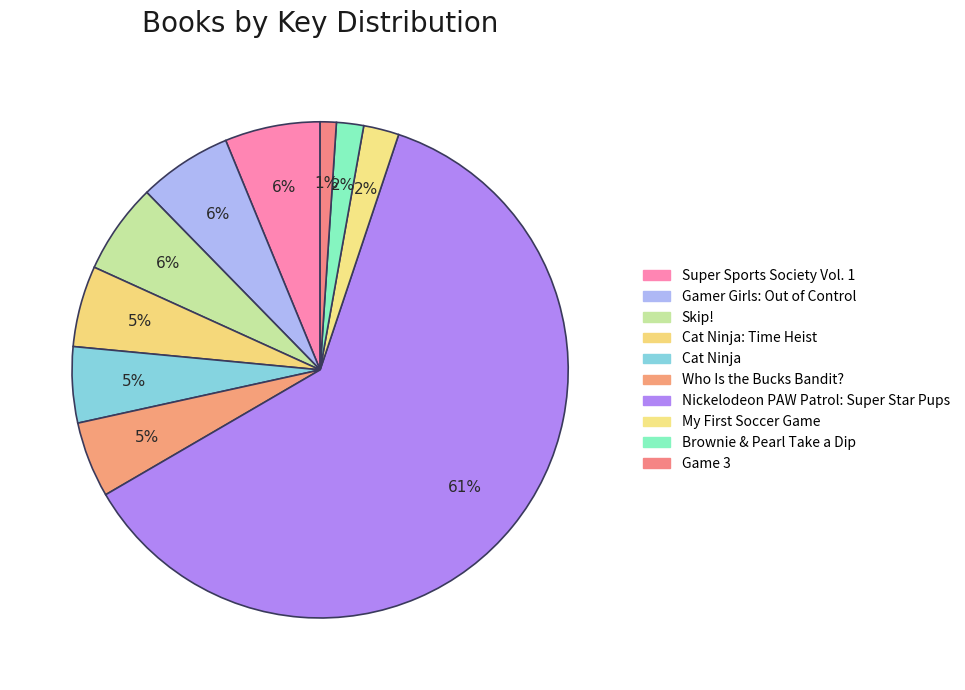

How many slices are in this pie chart?

10